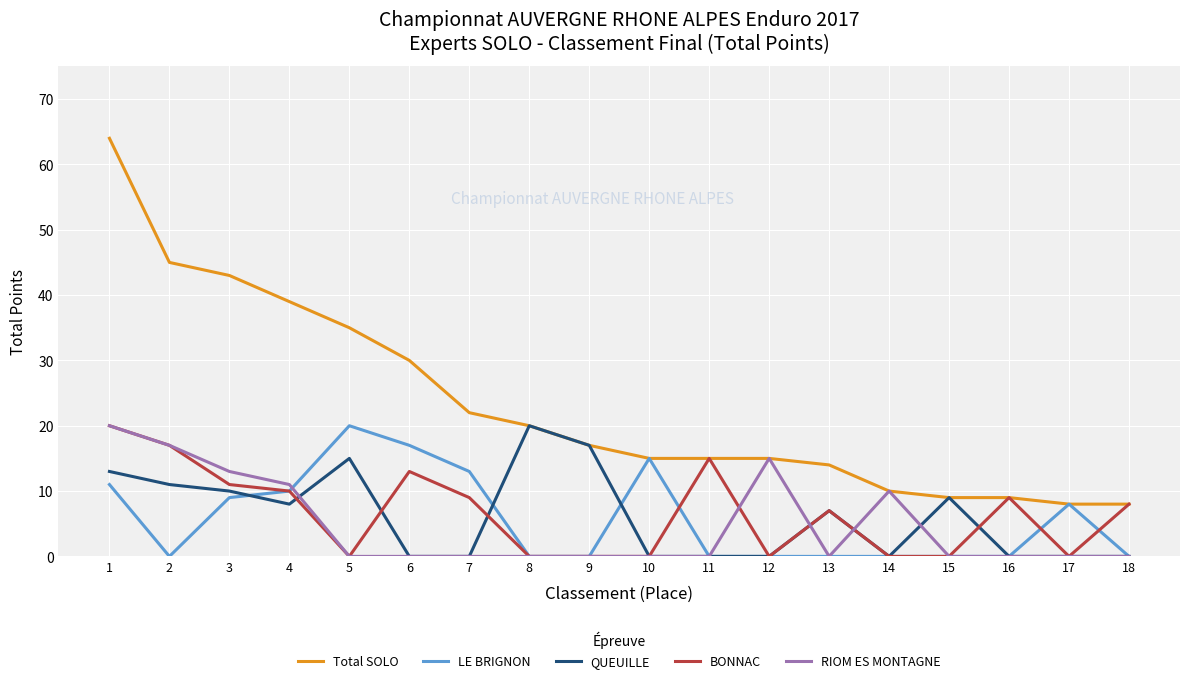

Which series has the widest spread of values?

Total SOLO